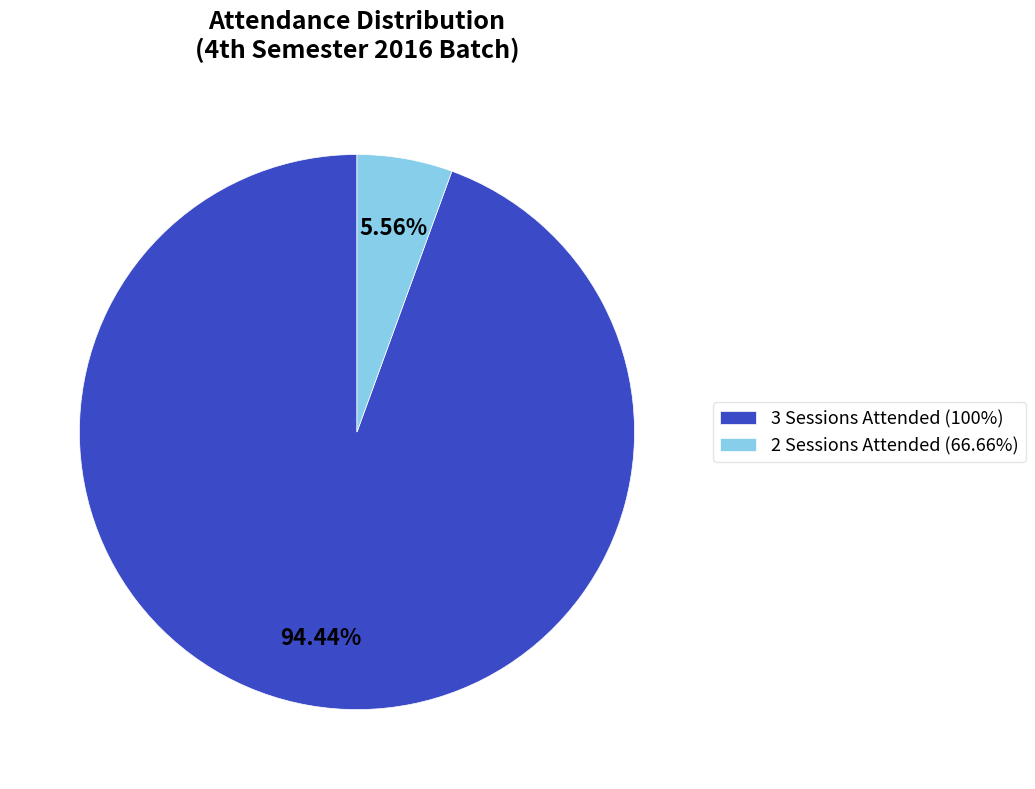

Do 3 Sessions Attended (100%) and 2 Sessions Attended (66.66%) together represent more than half of the pie?

Yes